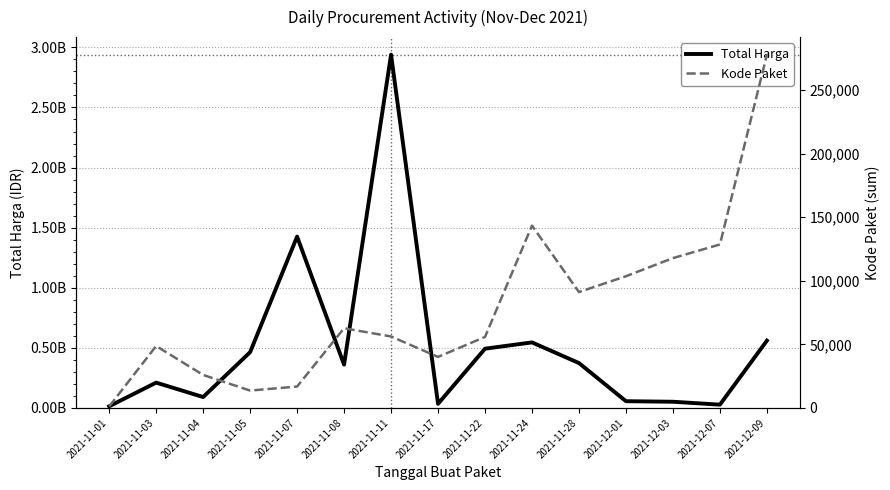

What is the spread (max minus min) of values at 2021-11-04?

90646130